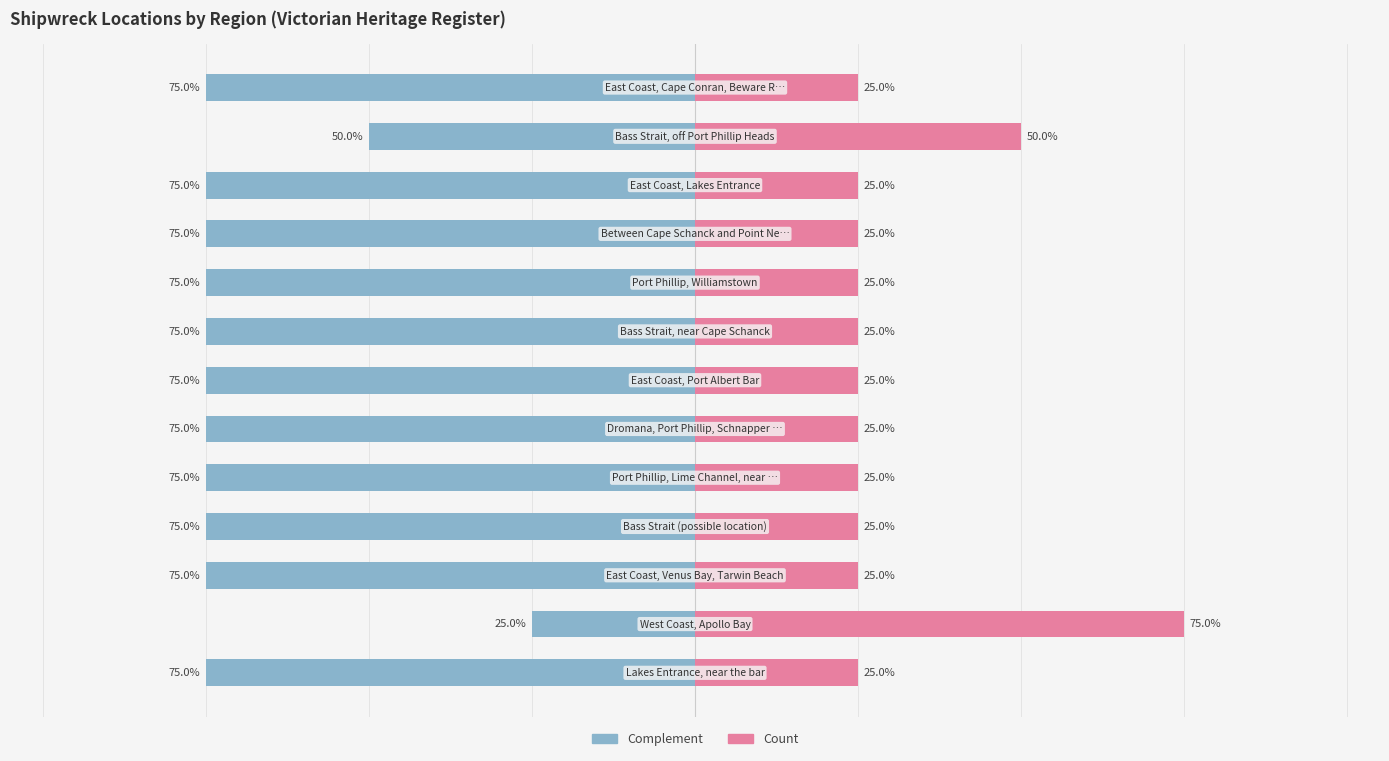

What is the total value across all series at 6?

-50